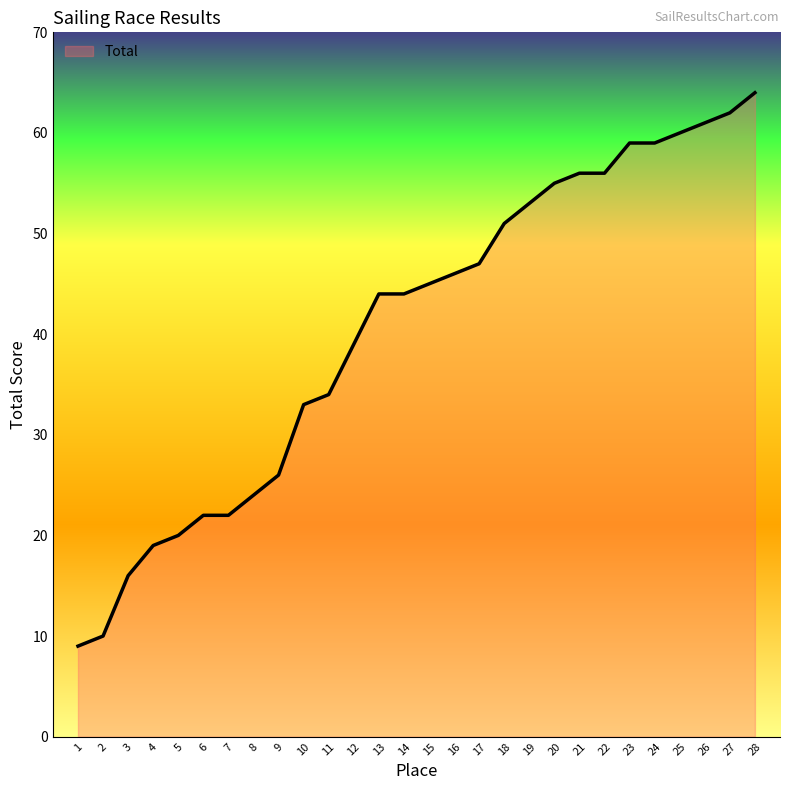

True or false: the data shows 51 at 18.

True